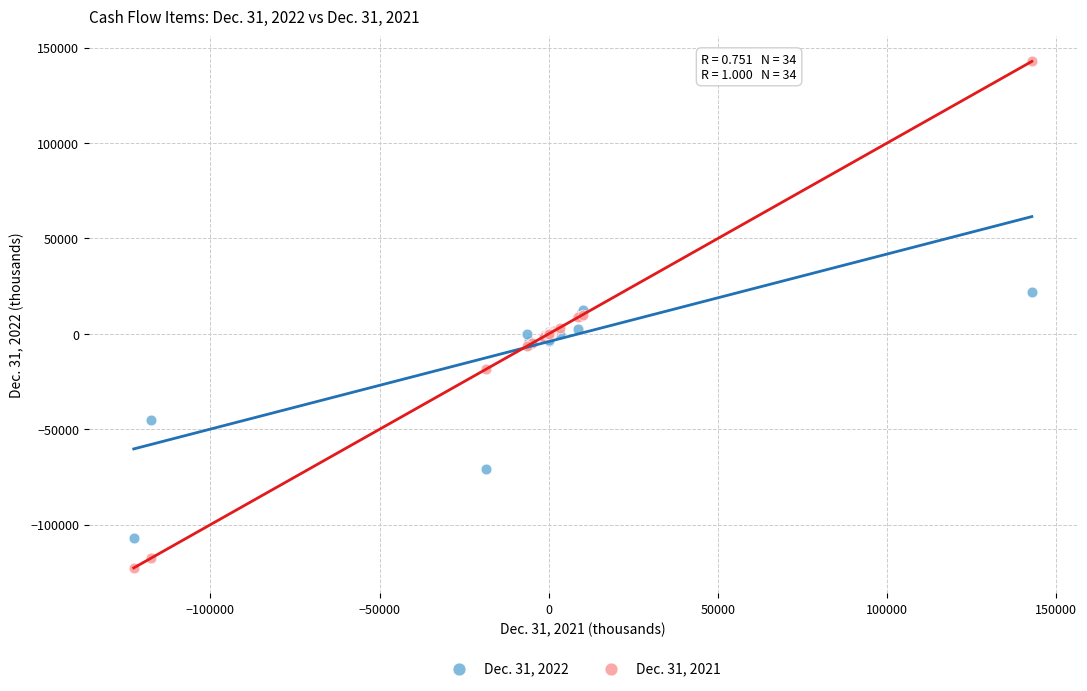

Which series reaches the minimum Y coordinate?

Dec. 31, 2021